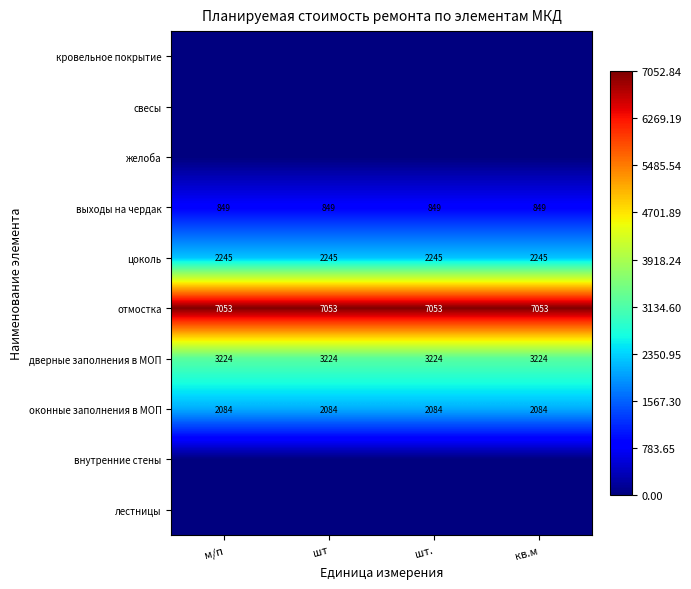

Which category has the lowest value across all series?

м/п